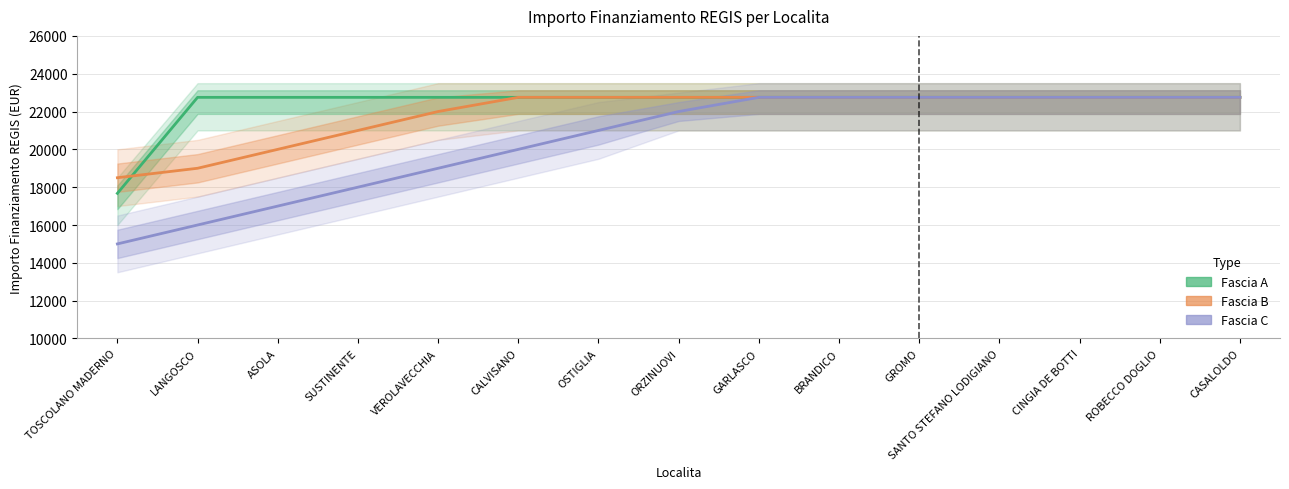

What is the difference between the highest and lowest values at CALVISANO?

2750.0